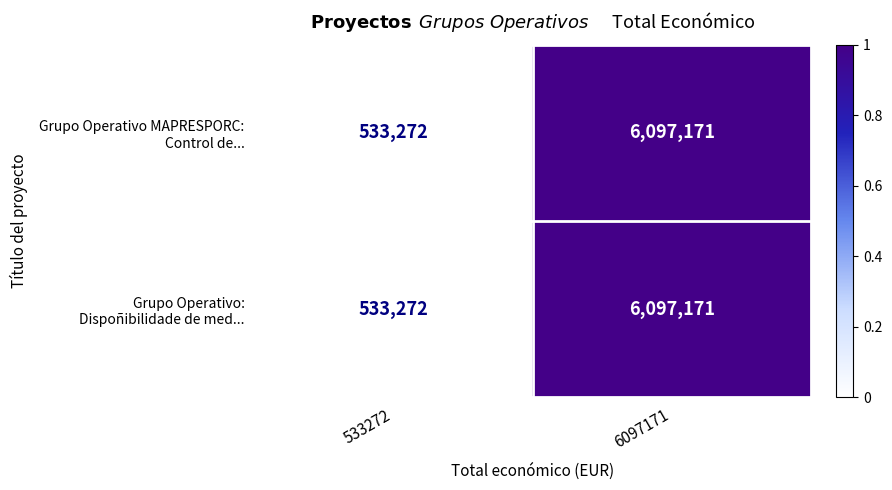

What is the total value across all series at 533272?

1066544